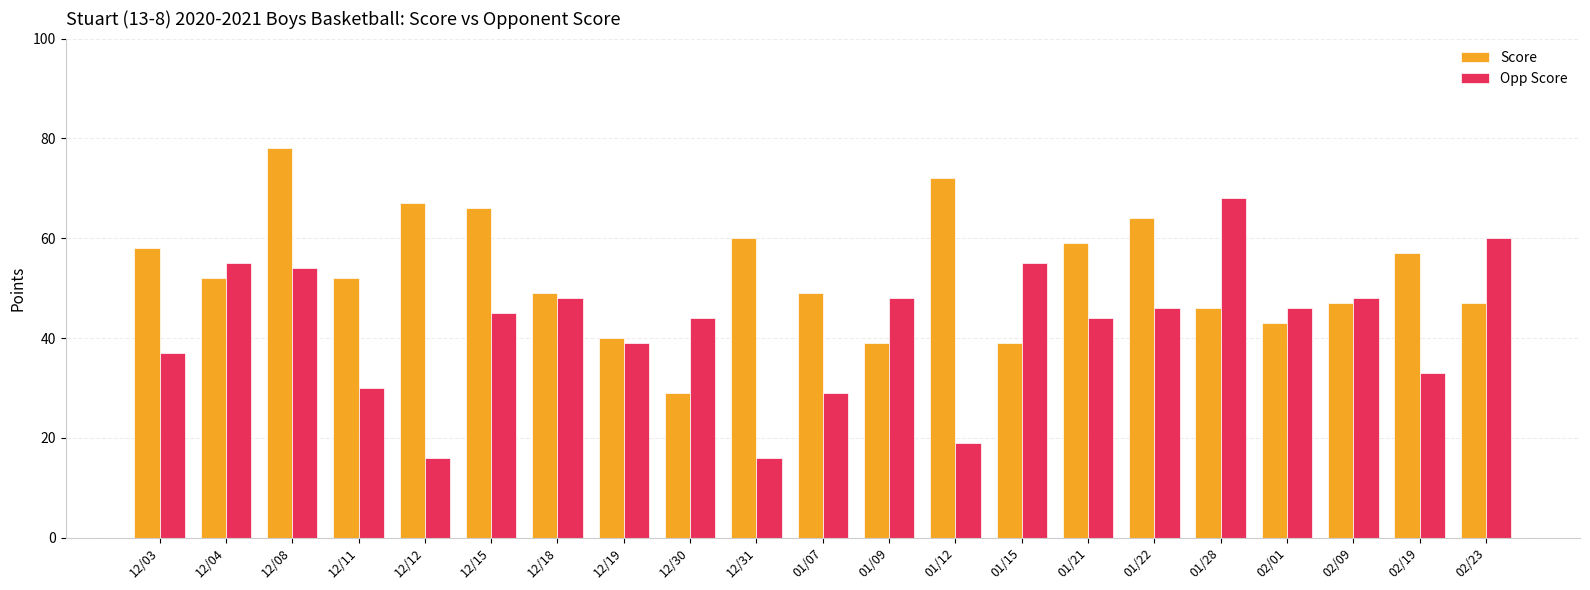

How many groups of bars are there?

21